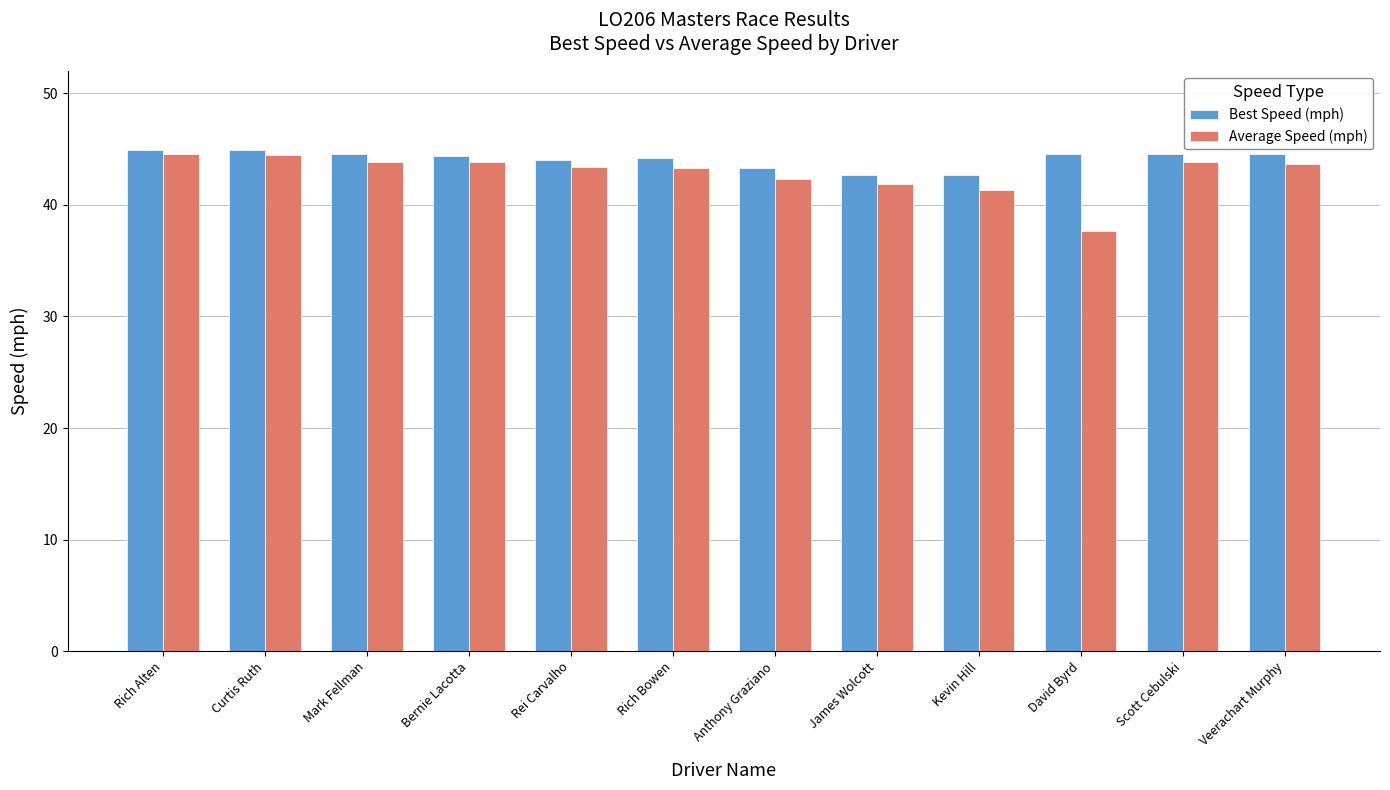

At which label does Best Speed (mph) first exceed 44?

Rich Alten